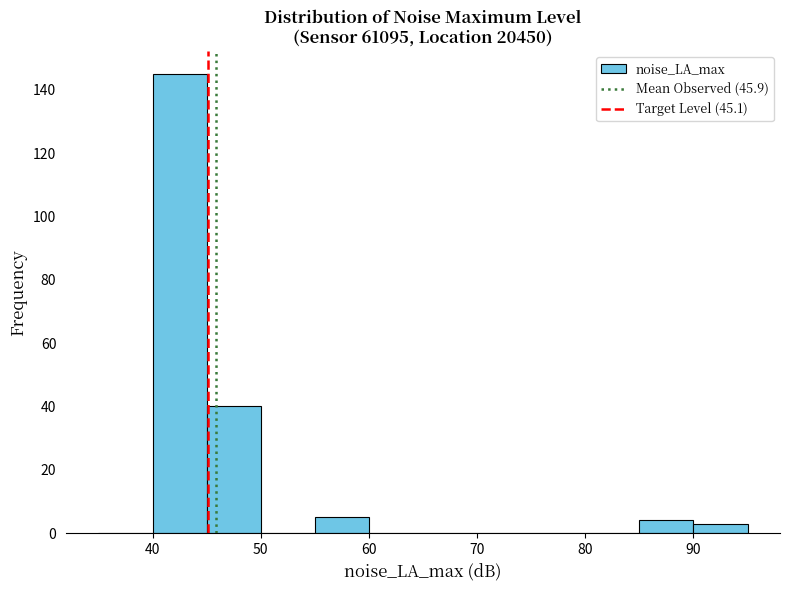

Over which range of the x-axis is the bar tallest?

40 to 45